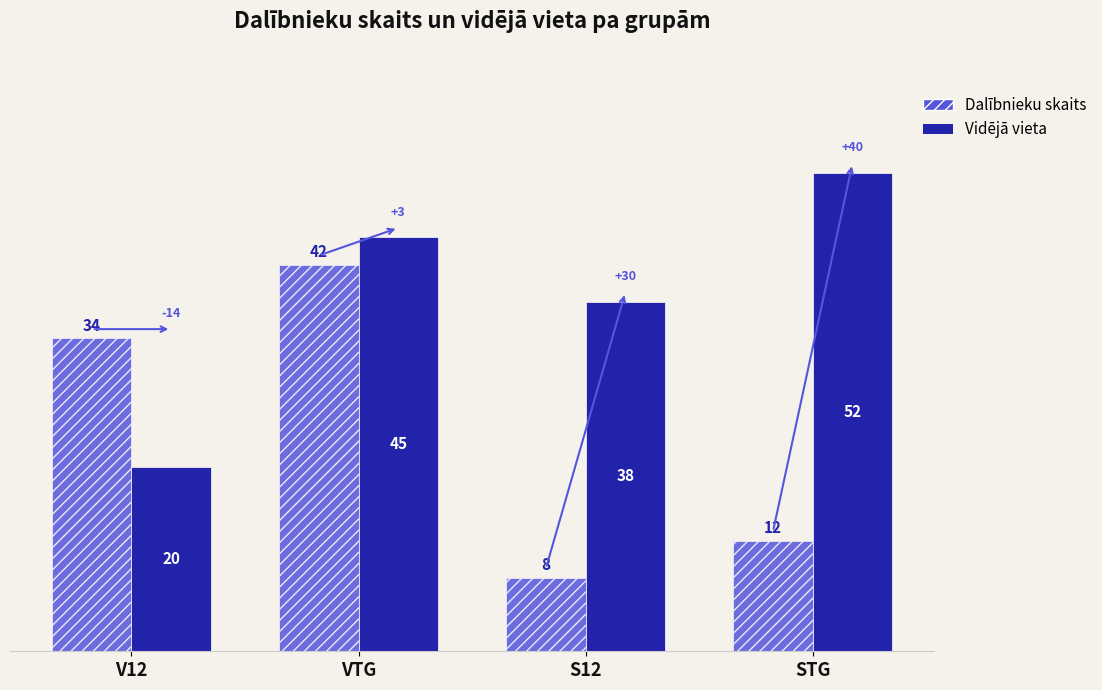

What is the label of the 3rd bar from the right?

VTG